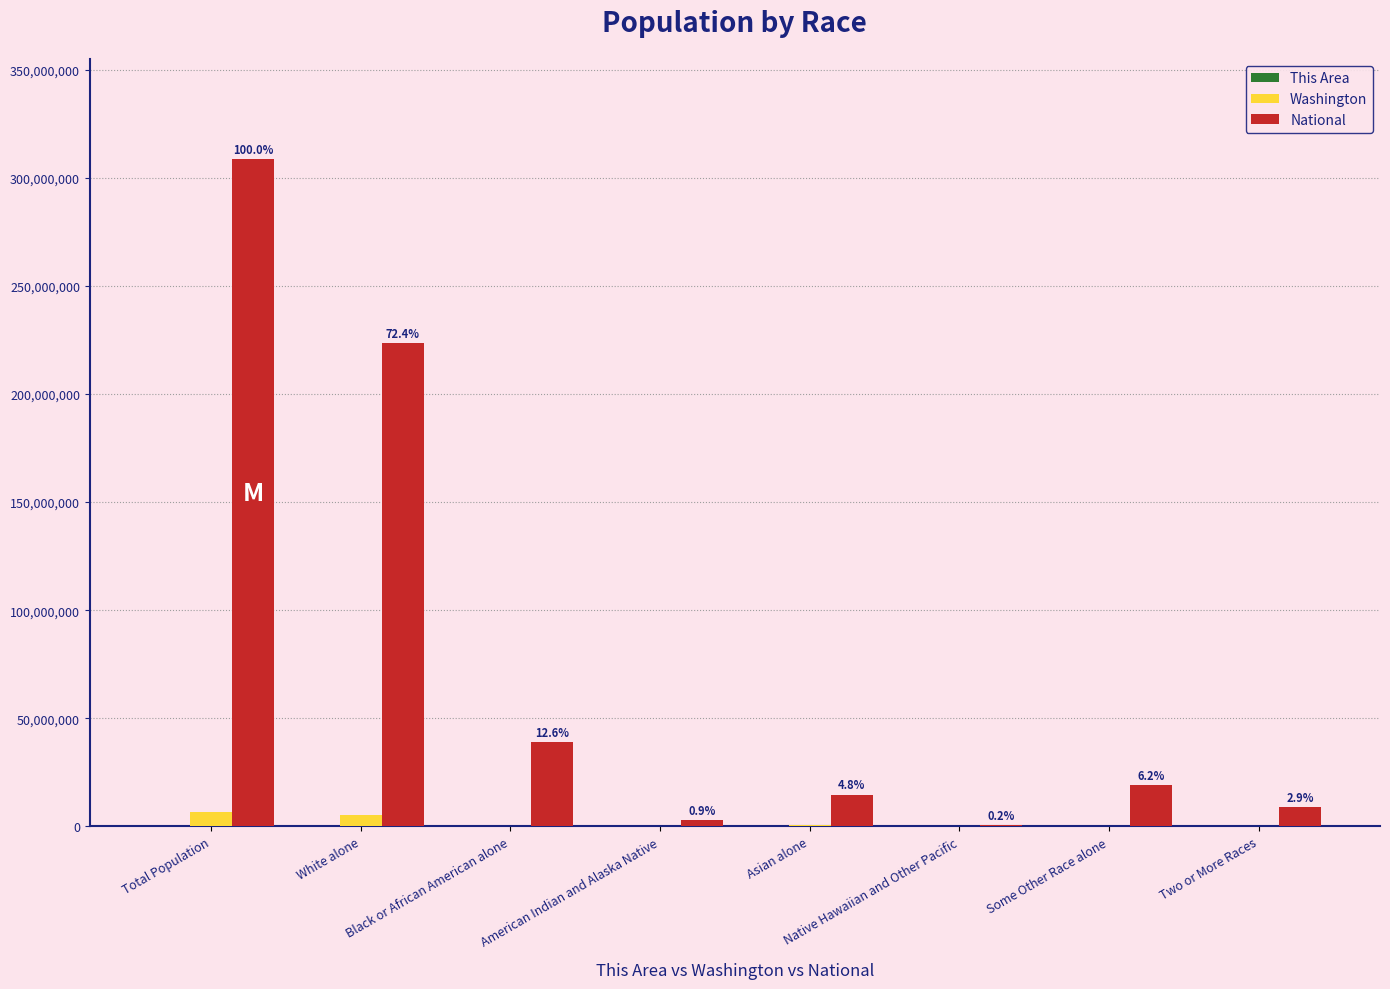

At which category is the sum across all series the highest?

Total Population